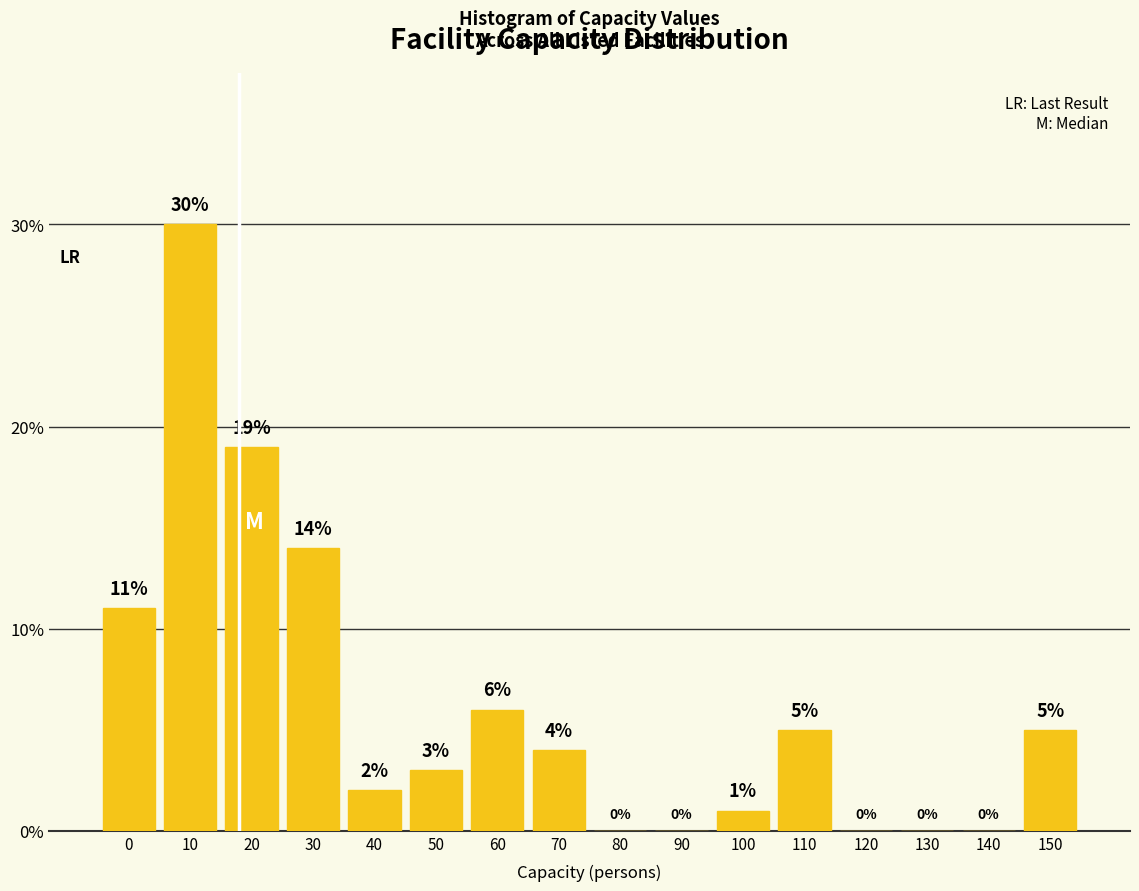

Reading left to right, list all the values displayed in this chart.

0=11.0	10=30.0	20=19.0	30=14.0	40=2.0	50=3.0	60=6.0	70=4.0	80=0.0	90=0.0	100=1.0	110=5.0	120=0.0	130=0.0	140=0.0	150=5.0